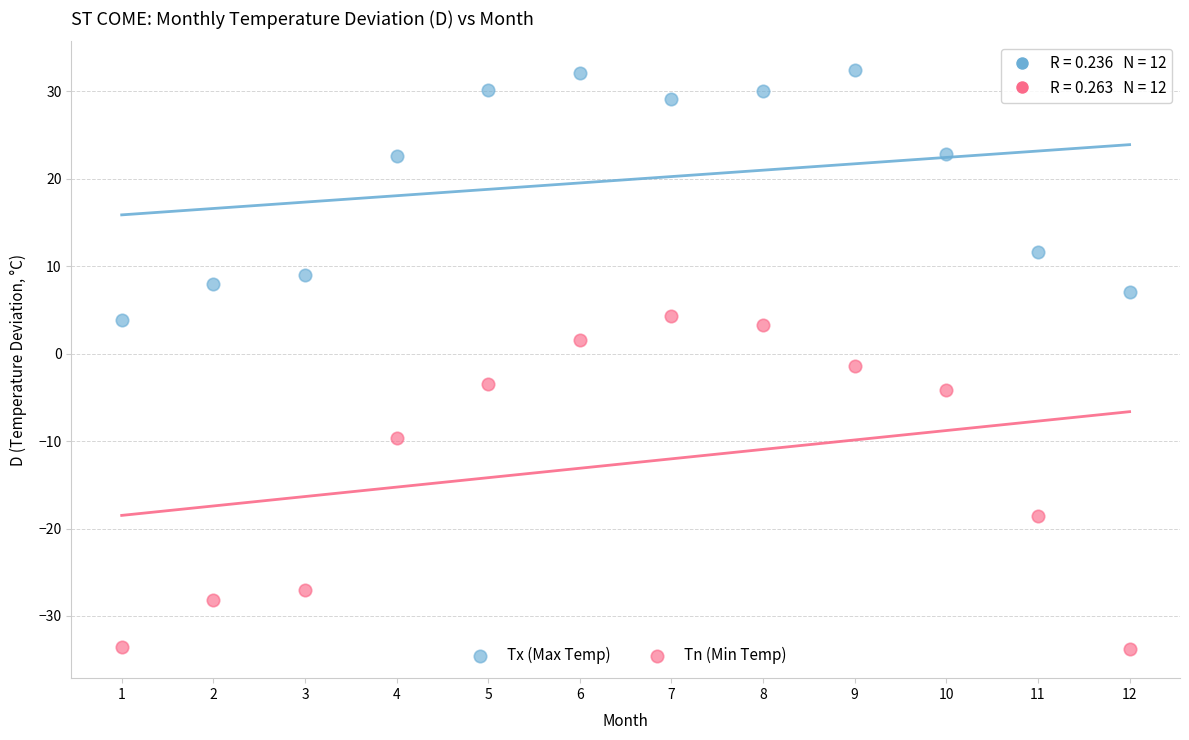

What are all the series names shown in the legend?

Tx (Max Temp), Tn (Min Temp)